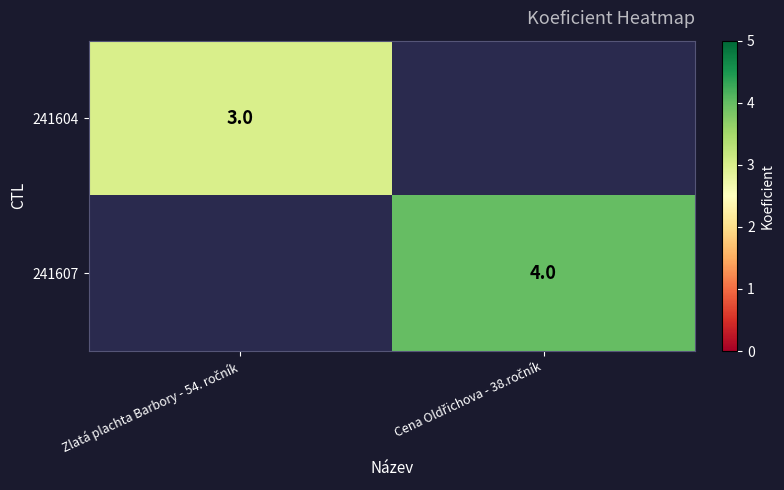

Which category has the highest value in the 241607 series?

Zlatá plachta Barbory - 54. ročník